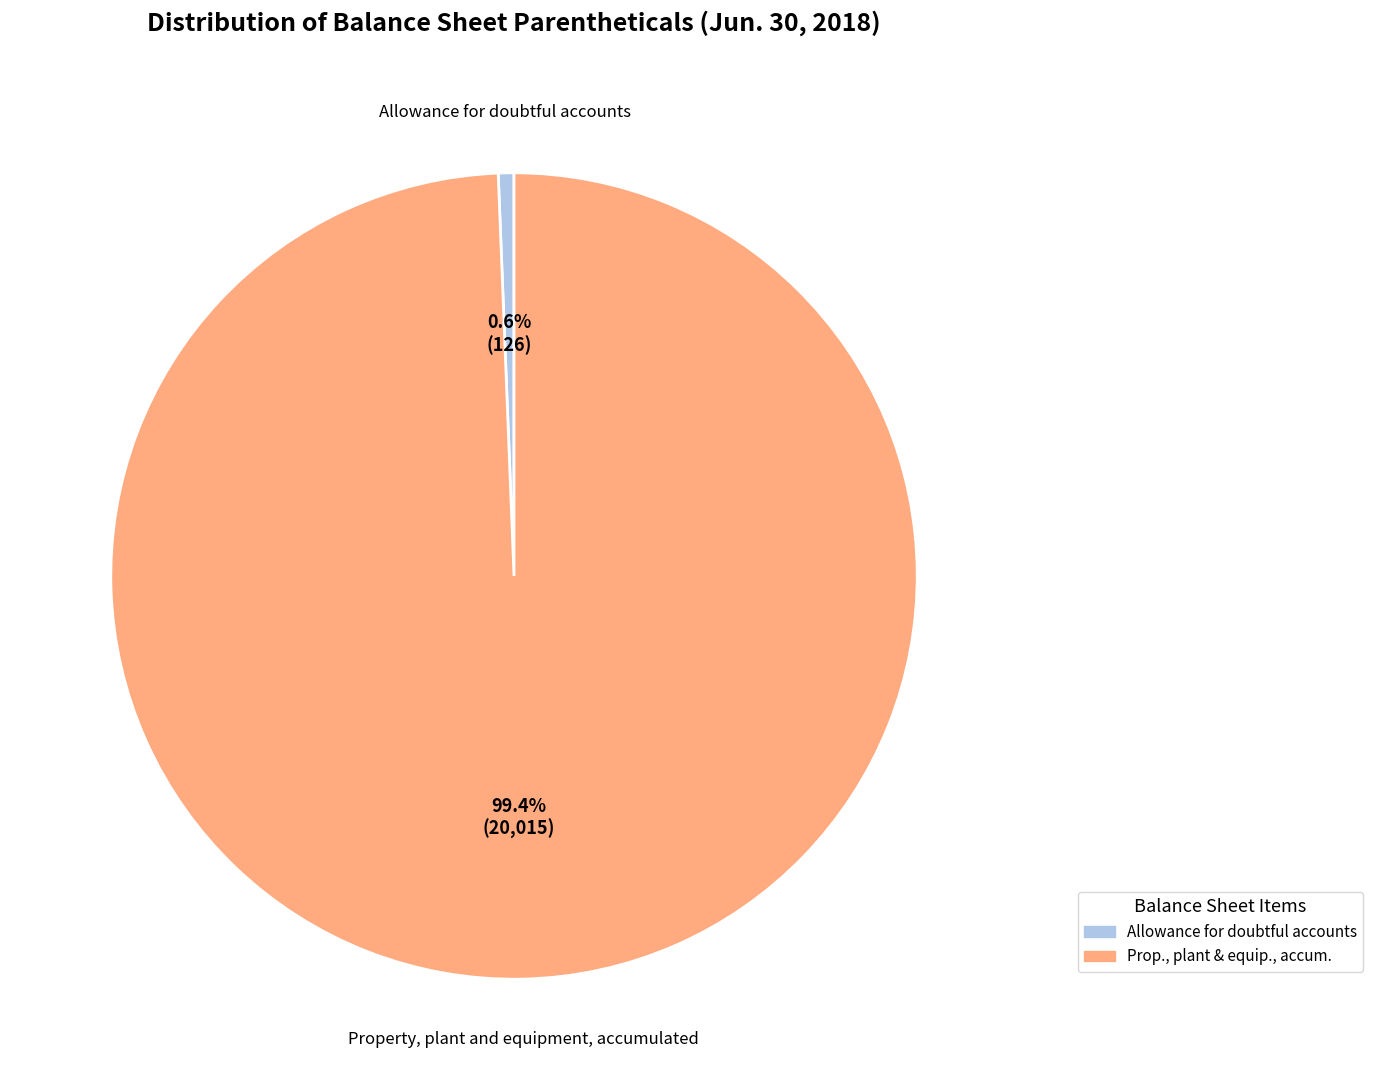

Which category has the biggest portion of the pie?

Property, plant and equipment, accumulated